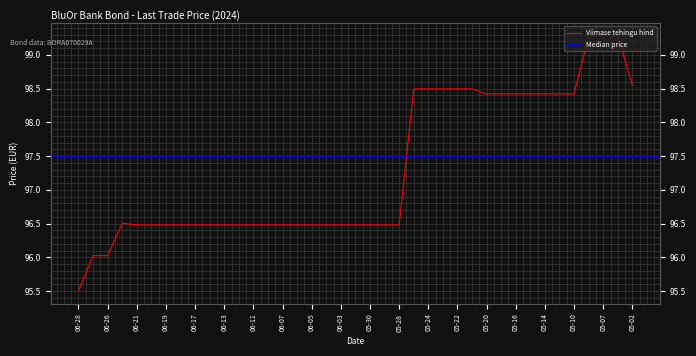

What is the difference between the maximum and minimum values?

3.8